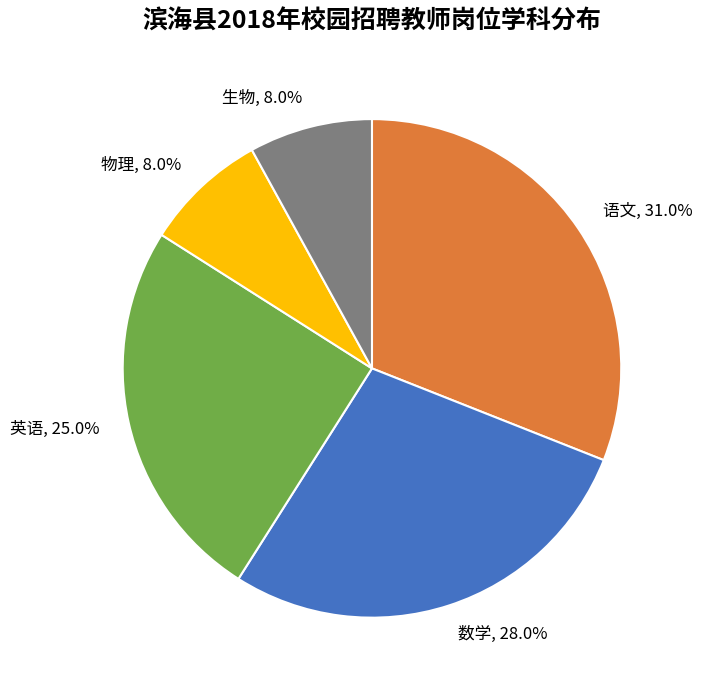

Count the number of slices in the pie.

5